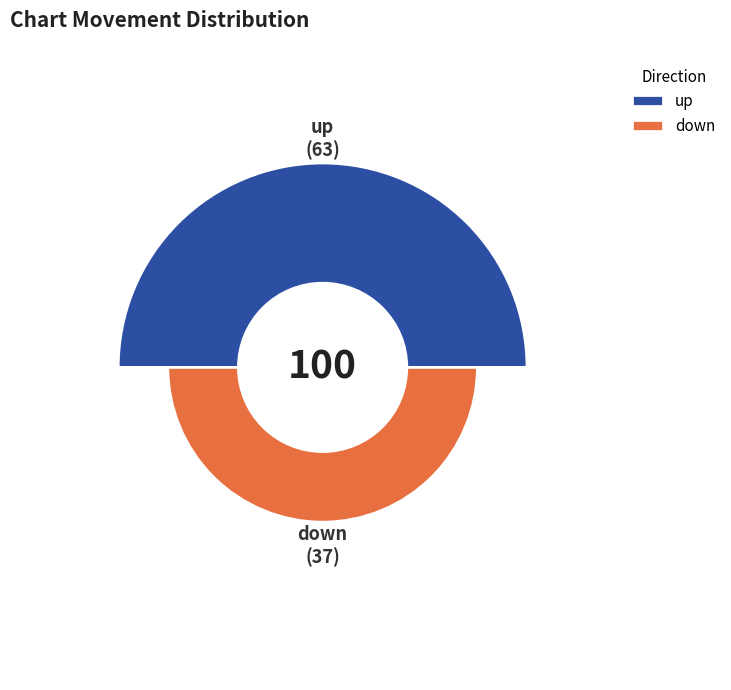

What is the change in value from up to down?

-26